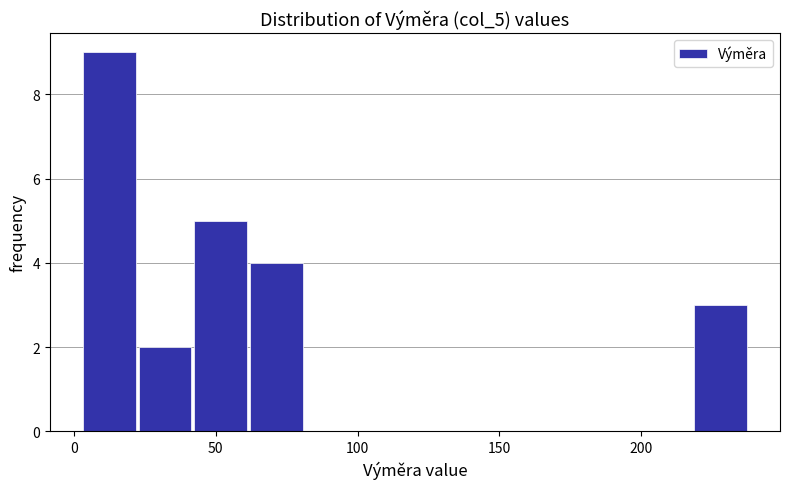

Around what value on the x-axis is the tallest bar? Give the approximate position of its centre, as read against the axis.

10